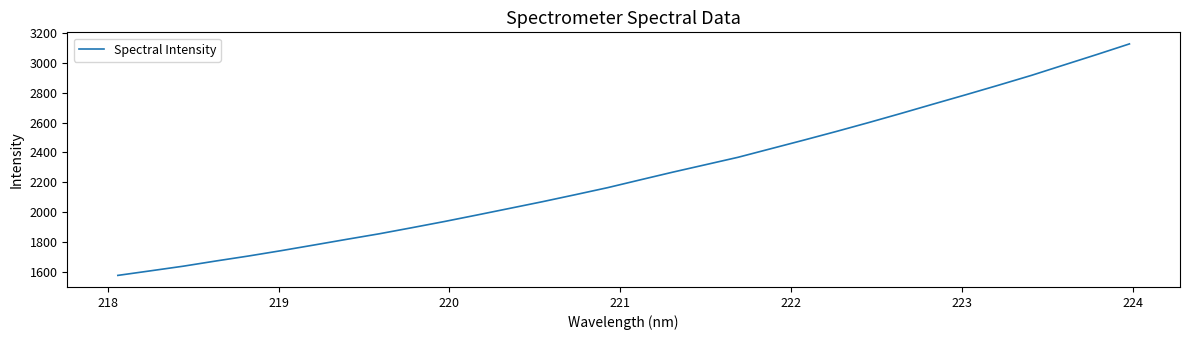

Is this an area chart (filled region under the line)?

No